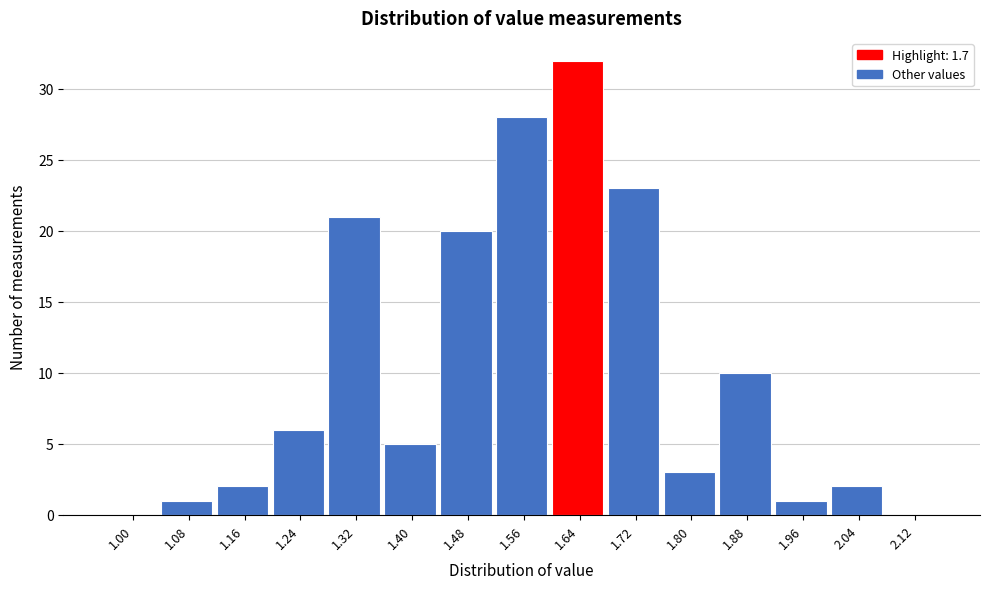

Reading left to right, list all the values displayed in this chart.

1.00=0	1.08=1	1.16=2	1.24=6	1.32=21	1.40=5	1.48=20	1.56=28	1.64=32	1.72=23	1.80=3	1.88=10	1.96=1	2.04=2	2.12=0